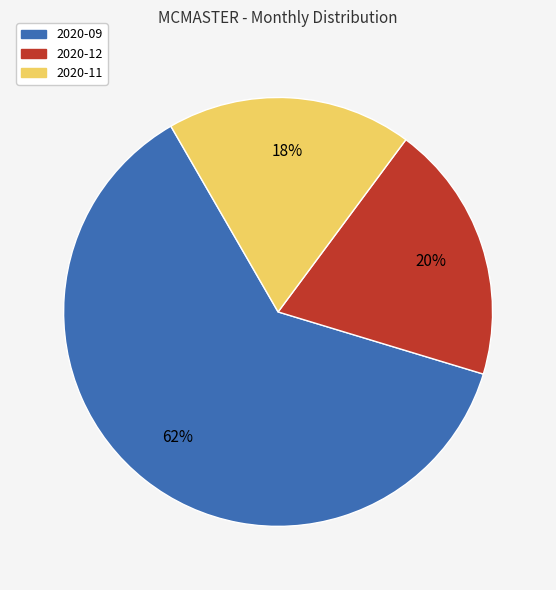

Is it true that 2020-11 is 30% of the pie?

False